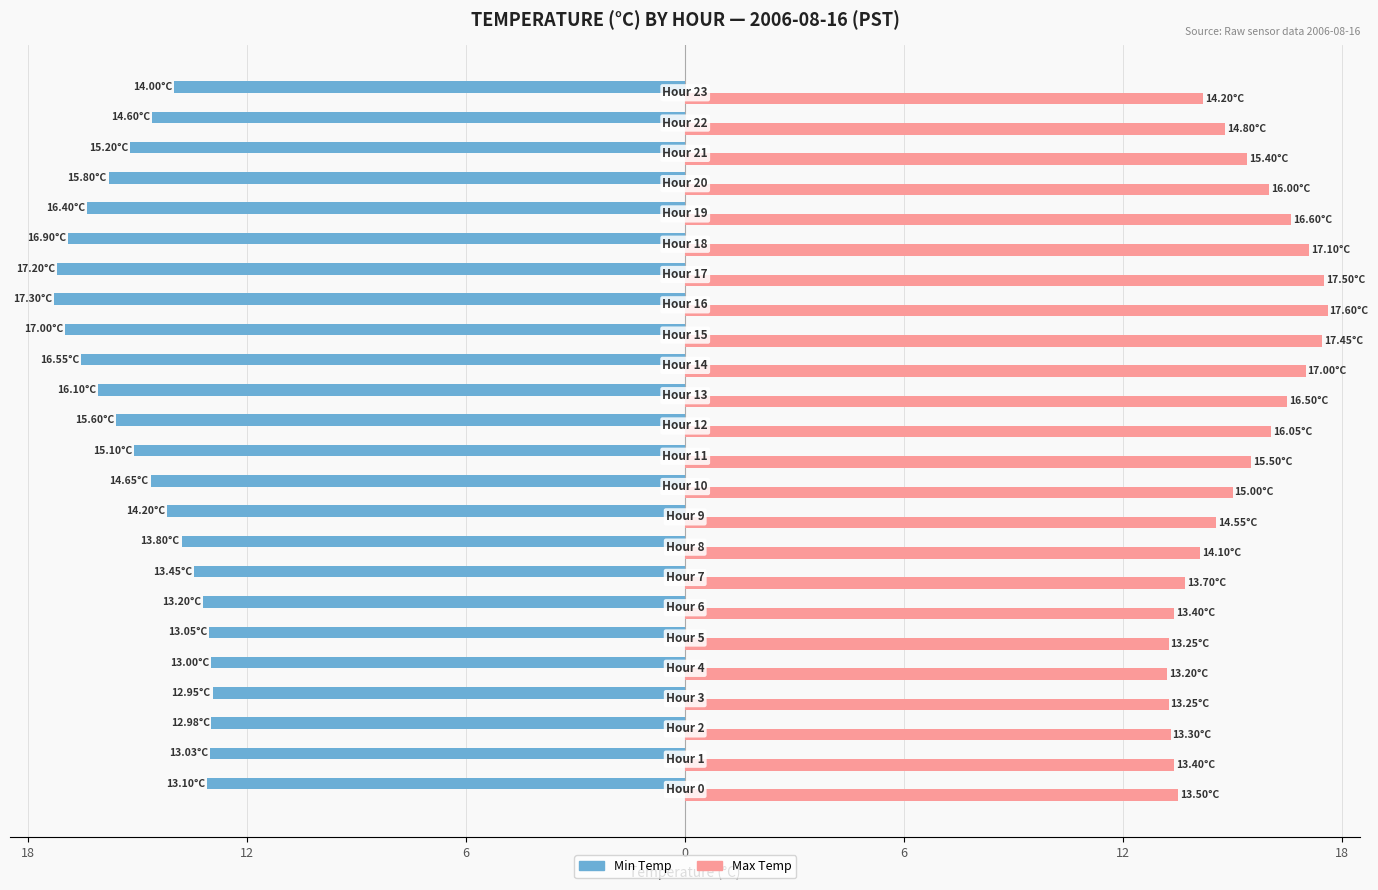

Rank the series by their average value, from highest to lowest.

Max Temp, Min Temp